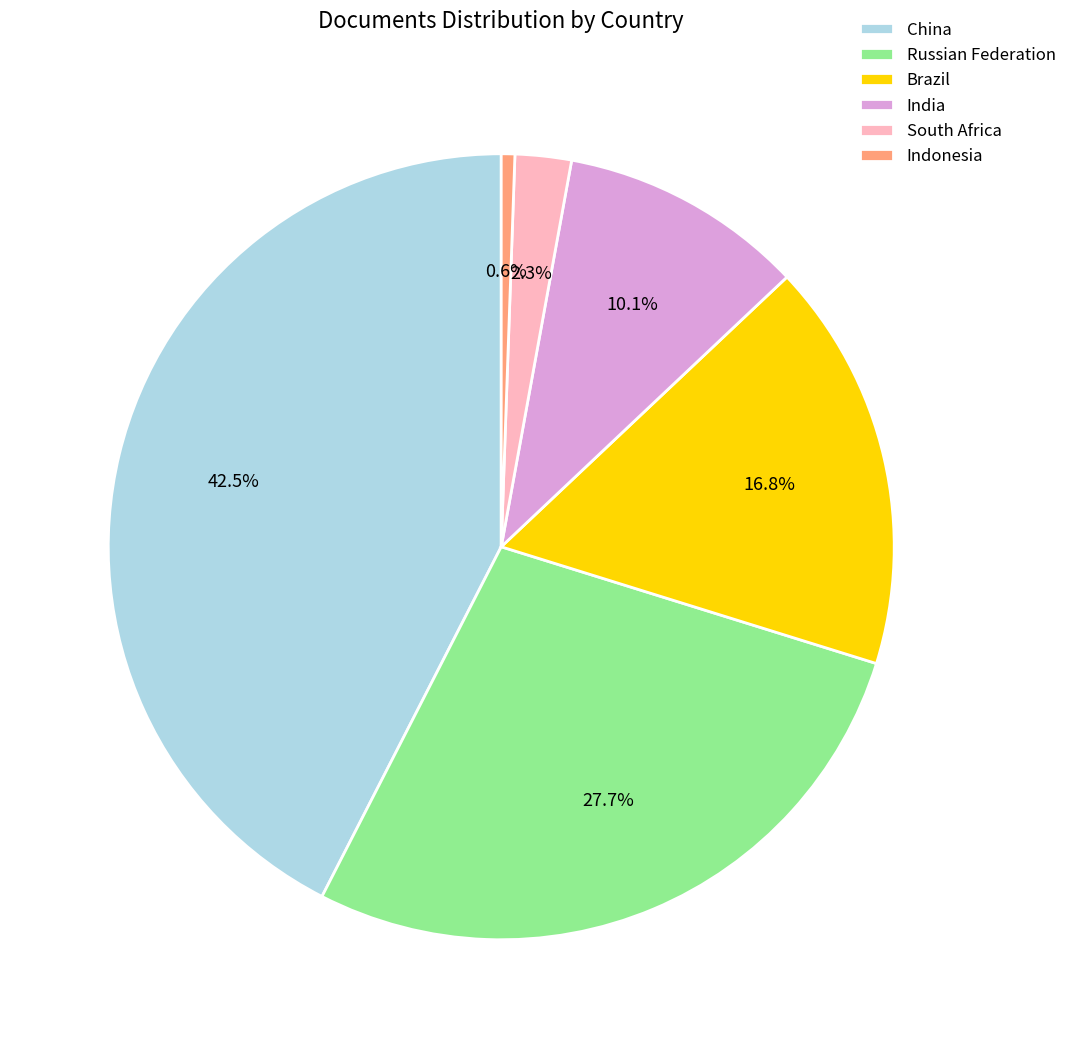

Combined, what portion of the pie is South Africa and India?

12.4%